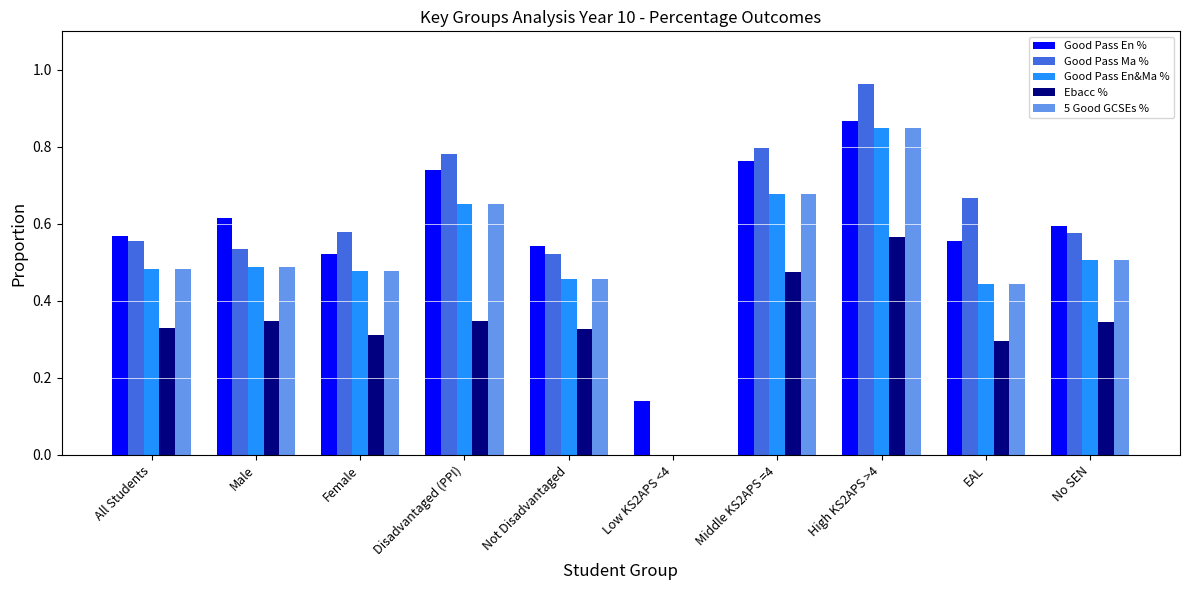

What is the sum of all Good Pass En&Ma % values?

5.0